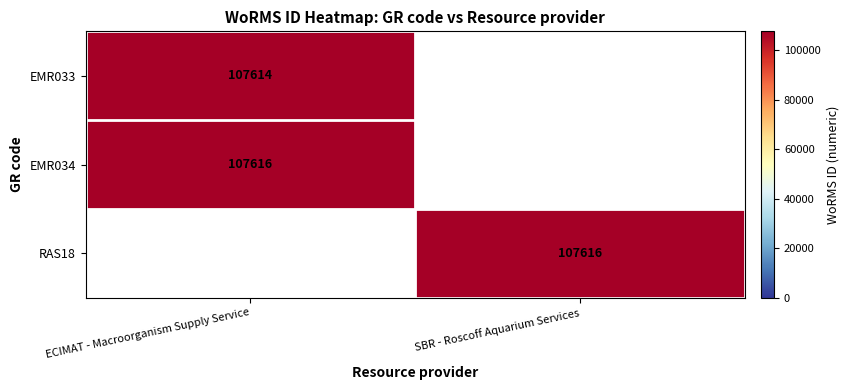

The value of EMR033 at ECIMAT - Macroorganism Supply Service is 24029. True or false?

False